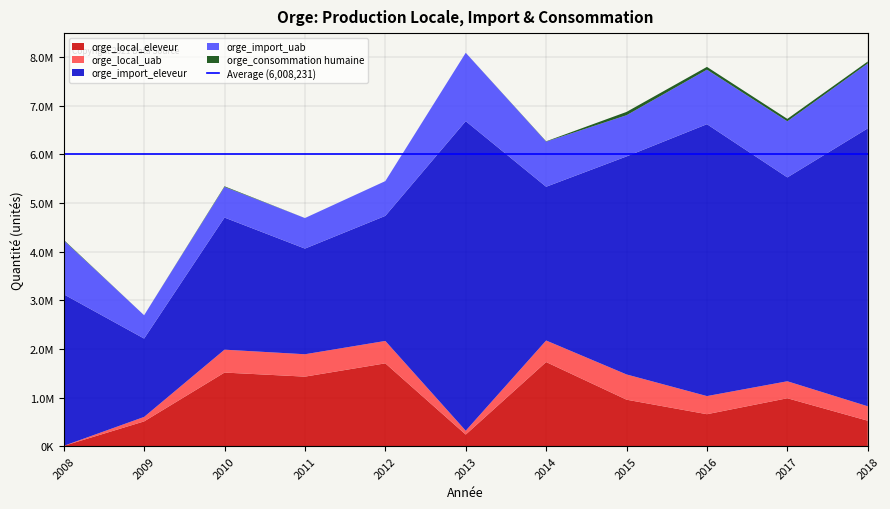

Reading left to right, list all the values displayed in this chart.

orge_local_eleveur: 5830.6	508959.0	1513134.7	1429543.2	1702950.3	238057.0	1729445.8	955430.6	656867.2	985055.2	522946.7
orge_local_uab: 321.4	92129.9	470963.0	460273.0	460576.1	79327.2	443079.8	519097.1	372683.9	349349.4	296824.7
orge_import_eleveur: 3116170.5	1611096.8	2716459.5	2172791.3	2571591.9	6365302.1	3161509.4	4483218.5	5591121.0	4191969.1	5714818.2
orge_import_uab: 1108701.4	479797.2	630363.1	627778.3	715338.5	1406142.4	927514.4	847287.0	1121429.6	1153985.0	1334986.6
orge_consommation humaine: 12118.8	10.0	12840.4	350.0	45.4	340.0	7399.0	68220.6	56932.2	49576.2	40485.6